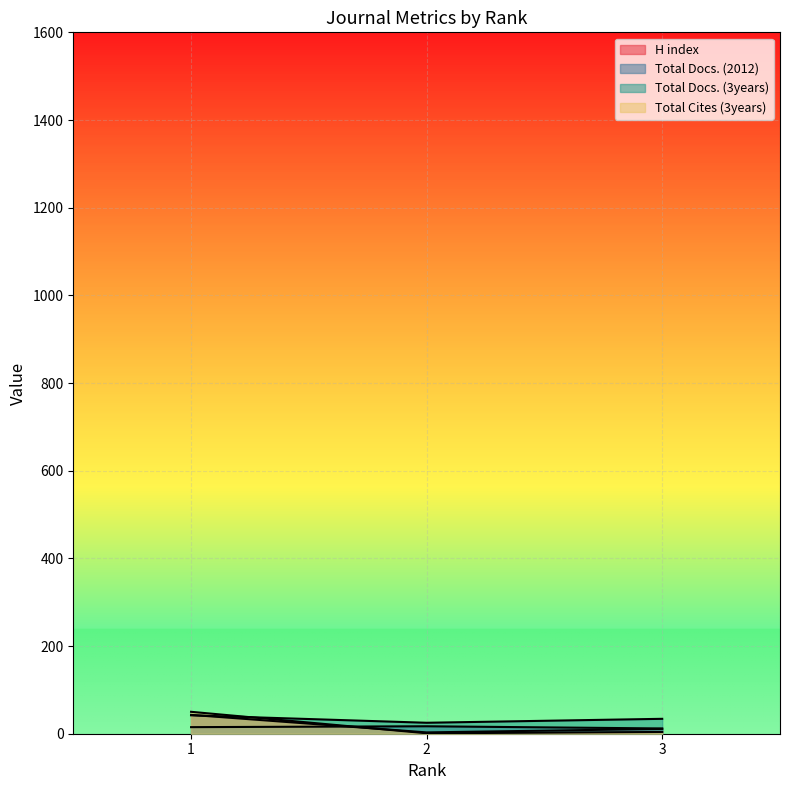

Is it true that Total Docs. (2012) equals 17 at 2?

True